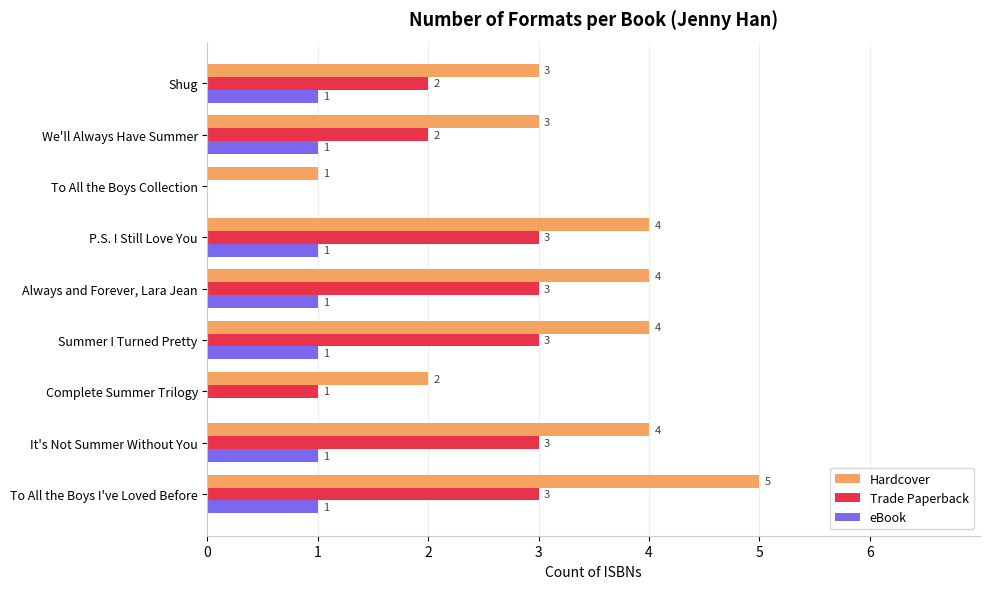

The value of Hardcover at To All the Boys I've Loved Before is 1. True or false?

False